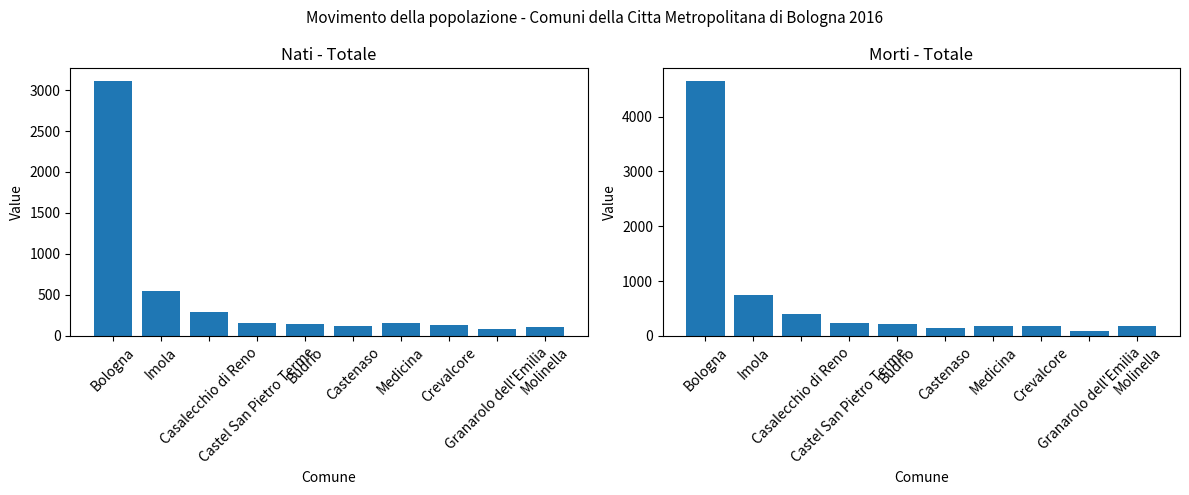

Is it true that Morti - Totale equals 143 at Castenaso?

True